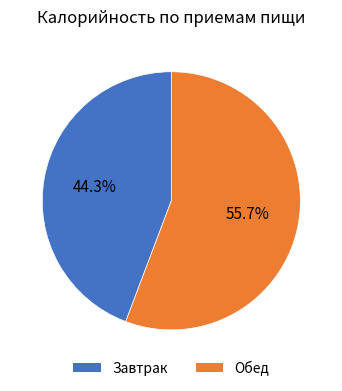

Is it true that Обед is 49% of the pie?

False